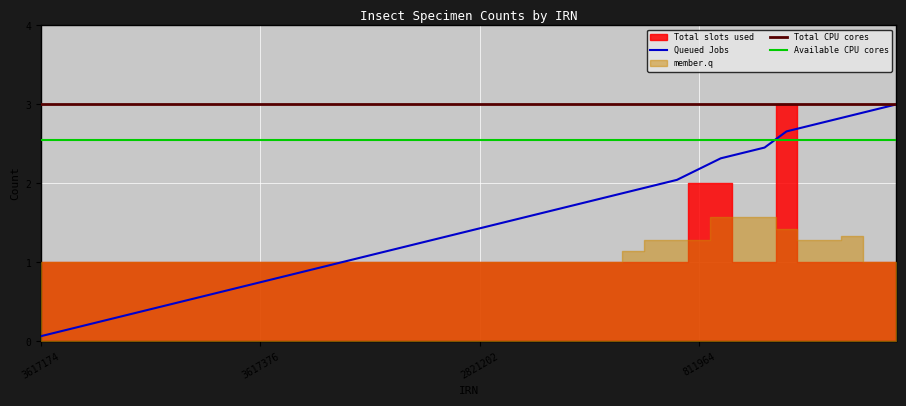

What is the maximum value for Queued Jobs?

3.0